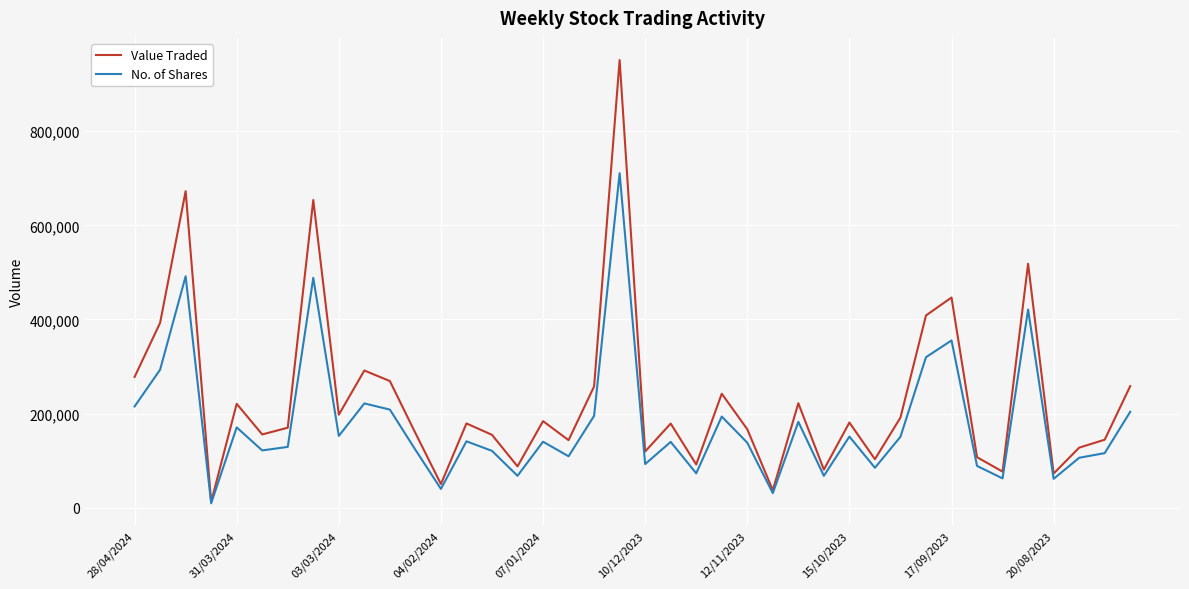

How many values in the Value Traded series are below 179174?

20